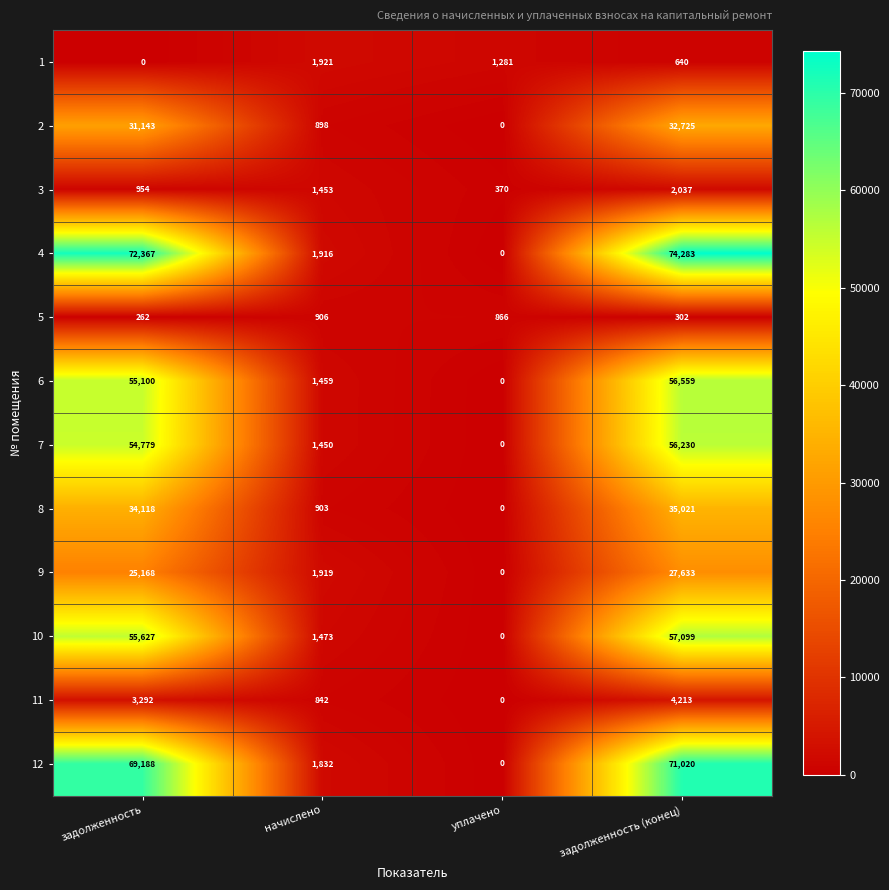

What is the maximum value shown in the chart?

74283